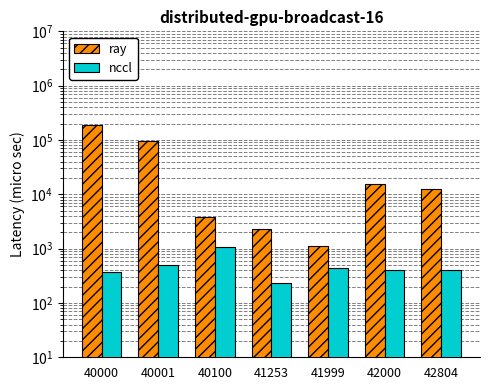

List the series in order of their peak value, lowest first.

nccl, ray